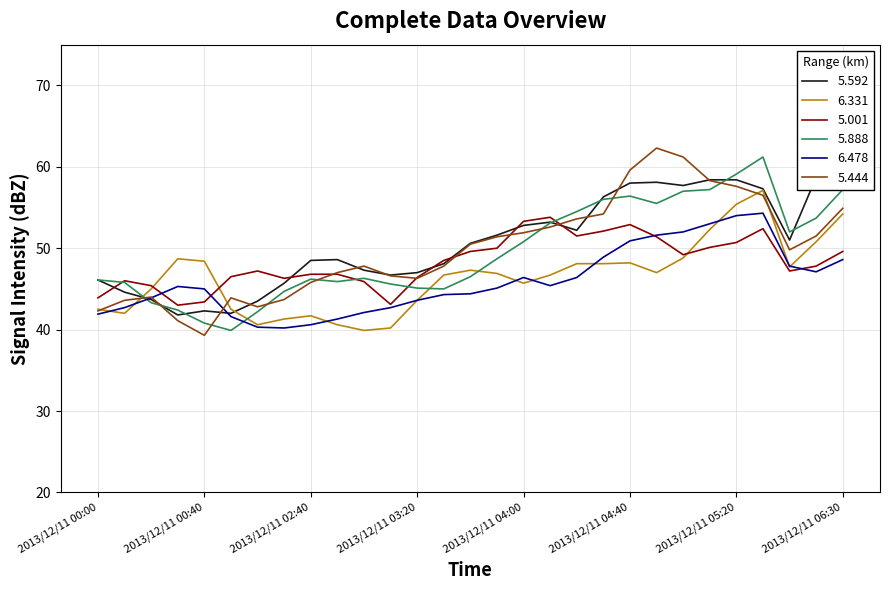

What is the difference between the highest and lowest values at 2013/12/11 00:10?

4.0